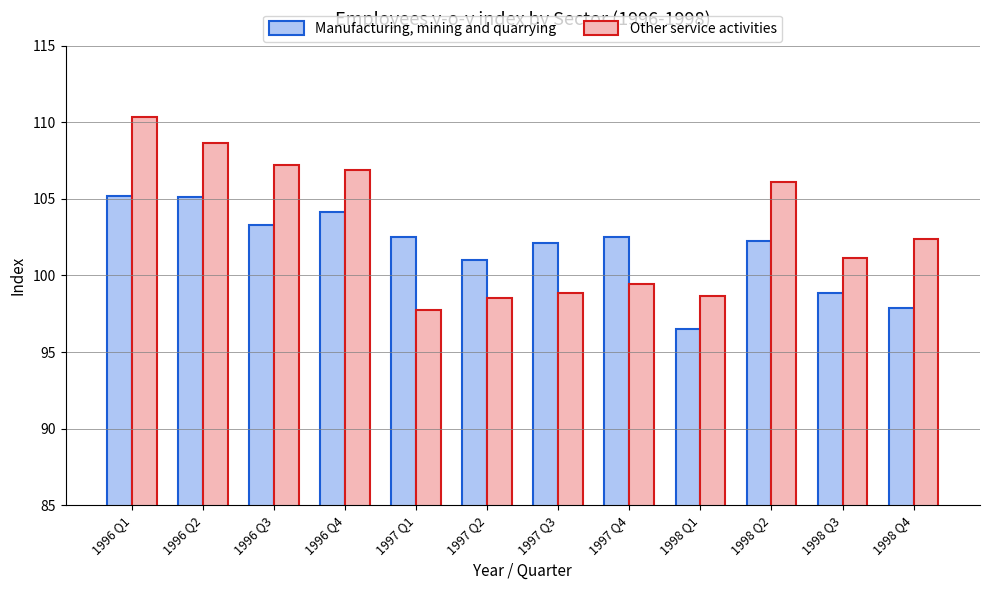

What is the value of the Manufacturing, mining and quarrying bar at the 6th from the left?

101.0